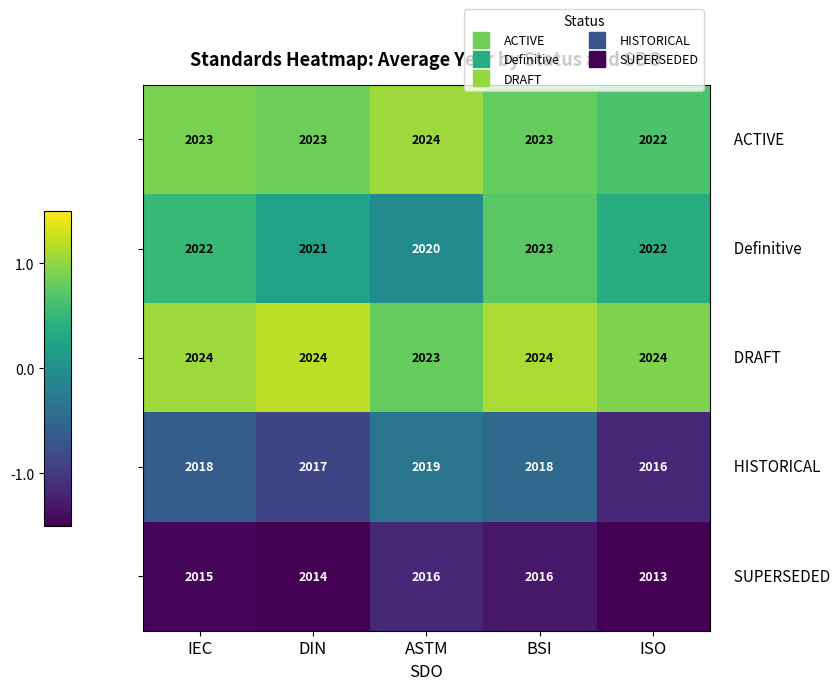

At which category is the sum across all series the highest?

BSI